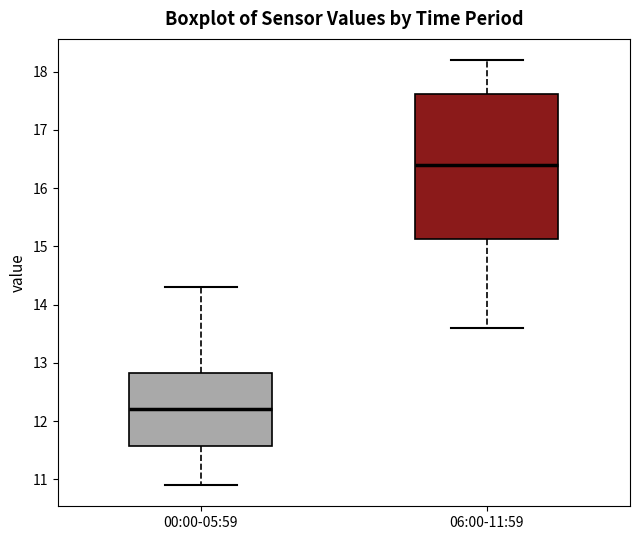

Reading left to right, read every box against the y-axis: the position of its median line, the range the box covers, and the ends of its whiskers. The values are not printed on the chart, so give them approximately, as read against the axis.

00:00-05:59: median 12.2, box 11.6 to 12.8, whiskers 10.9 to 14.3
06:00-11:59: median 16.4, box 15.1 to 17.6, whiskers 13.6 to 18.2